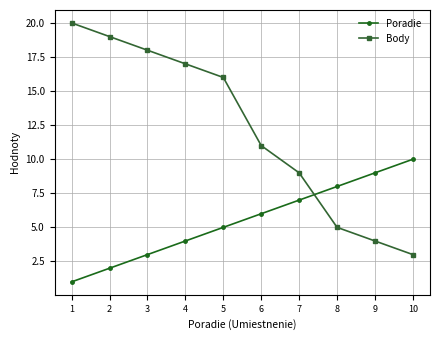

How many lines are shown in the chart?

2